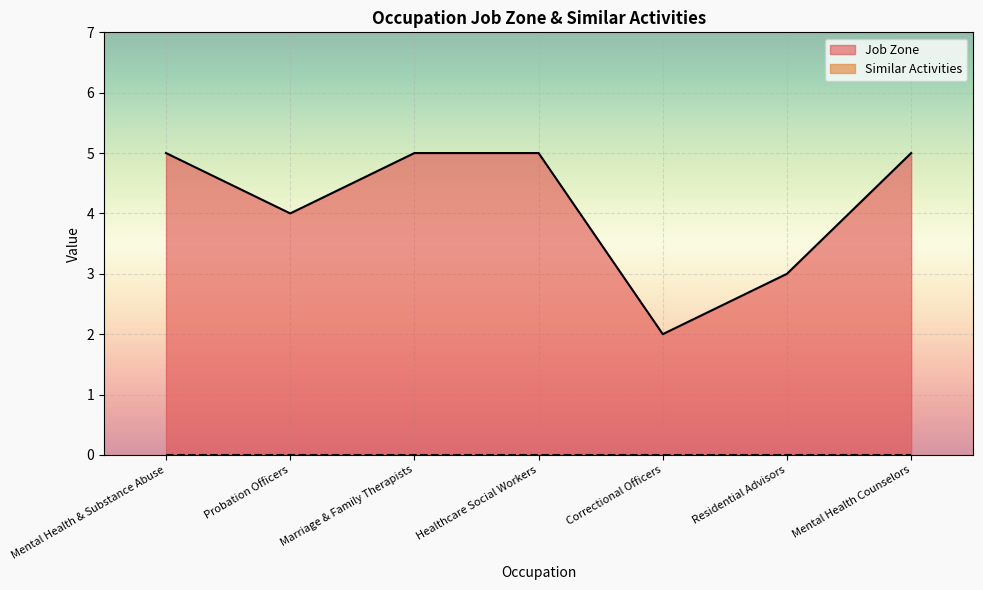

Rank the categories by value from lowest to highest.

Correctional Officers, Residential Advisors, Probation Officers, Mental Health & Substance Abuse, Marriage & Family Therapists, Healthcare Social Workers, Mental Health Counselors